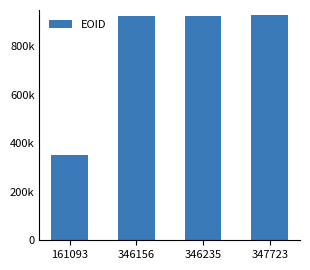

Are the bars horizontal?

No